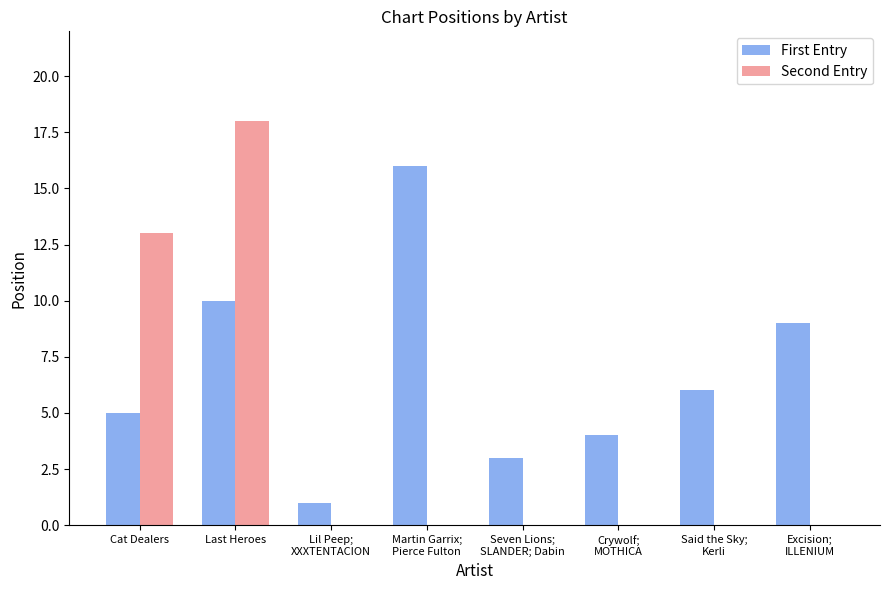

True or false: Second Entry has a value of -8 at Excision;
ILLENIUM.

False